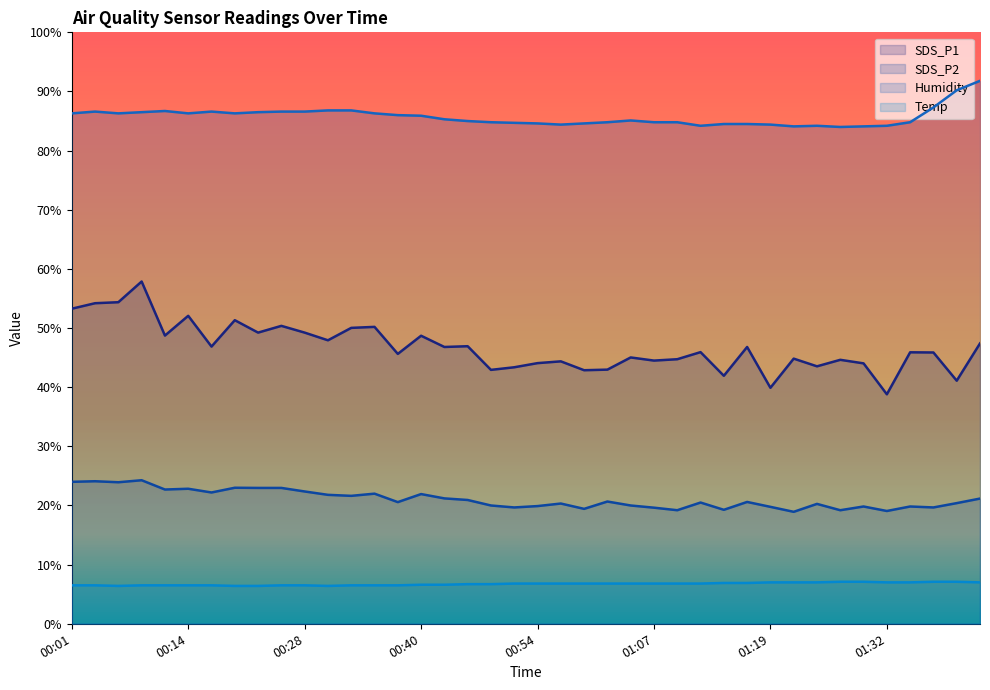

At which label does SDS_P2 first exceed 20?

00:01